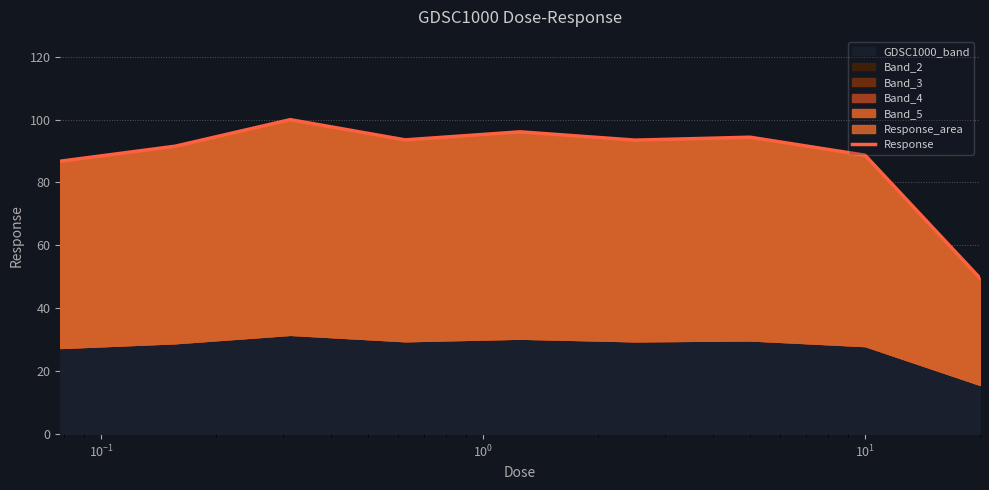

How many lines are shown in the chart?

1